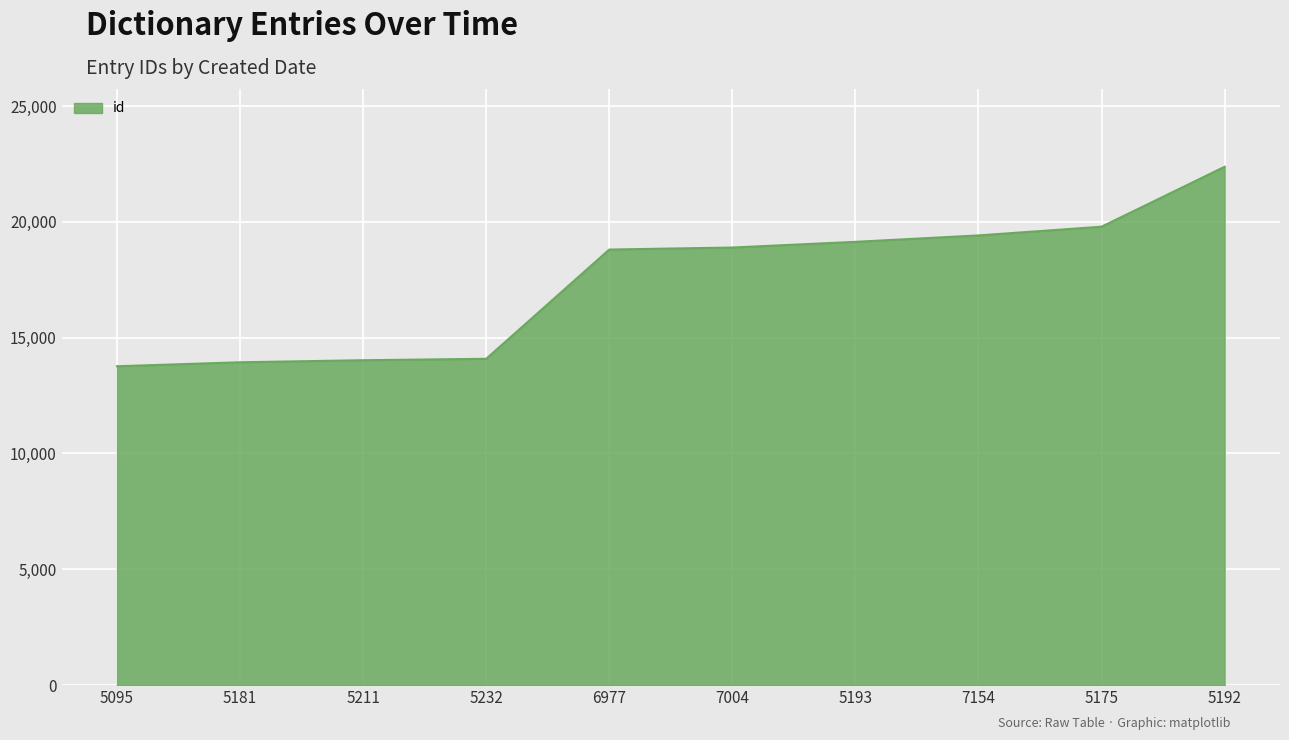

At which label is the value closest to 18072?

6977